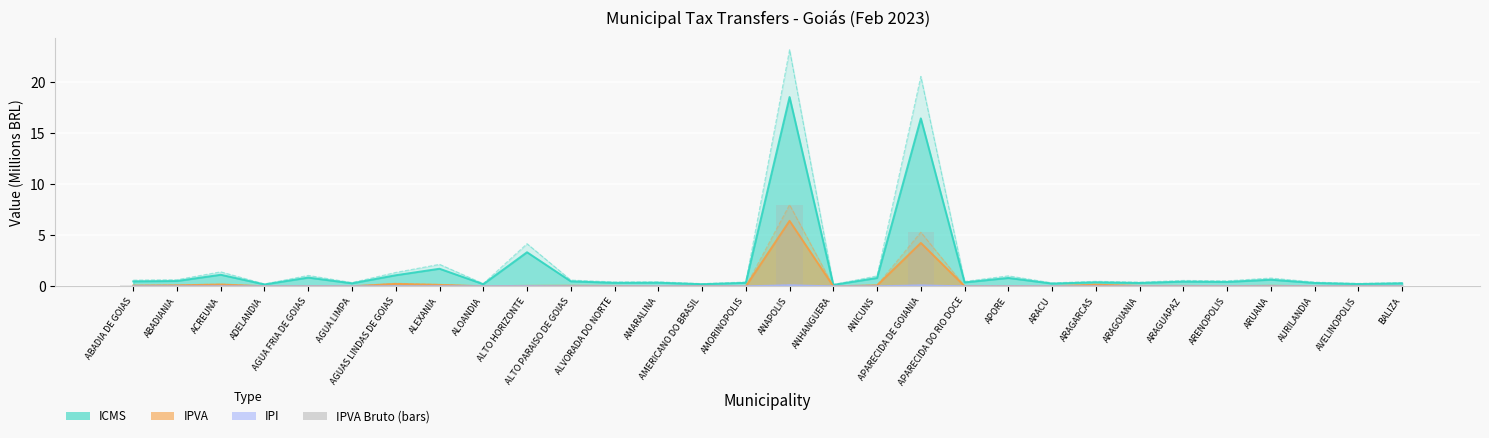

Are the bars grouped side by side (vs. stacked)?

Yes